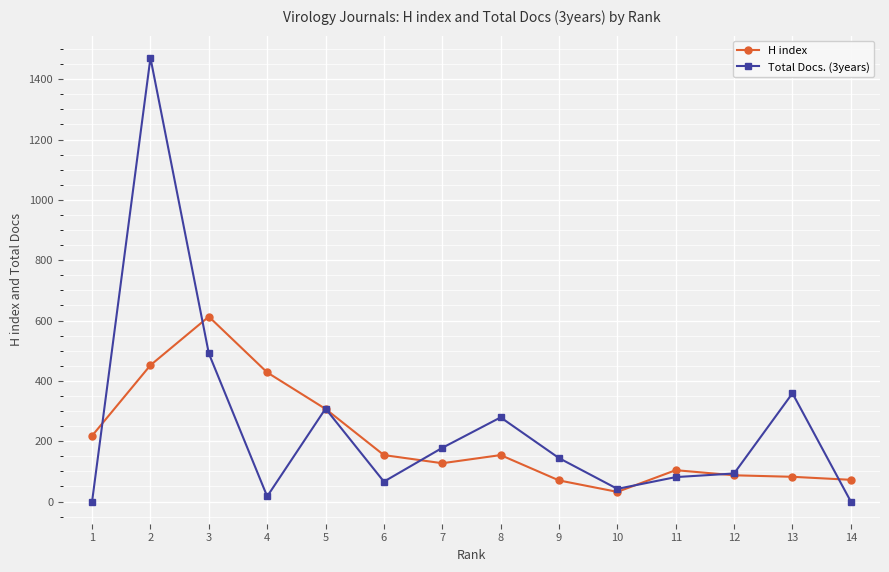

Which series ends up on top after the final intersection of H index and Total Docs. (3years)?

H index